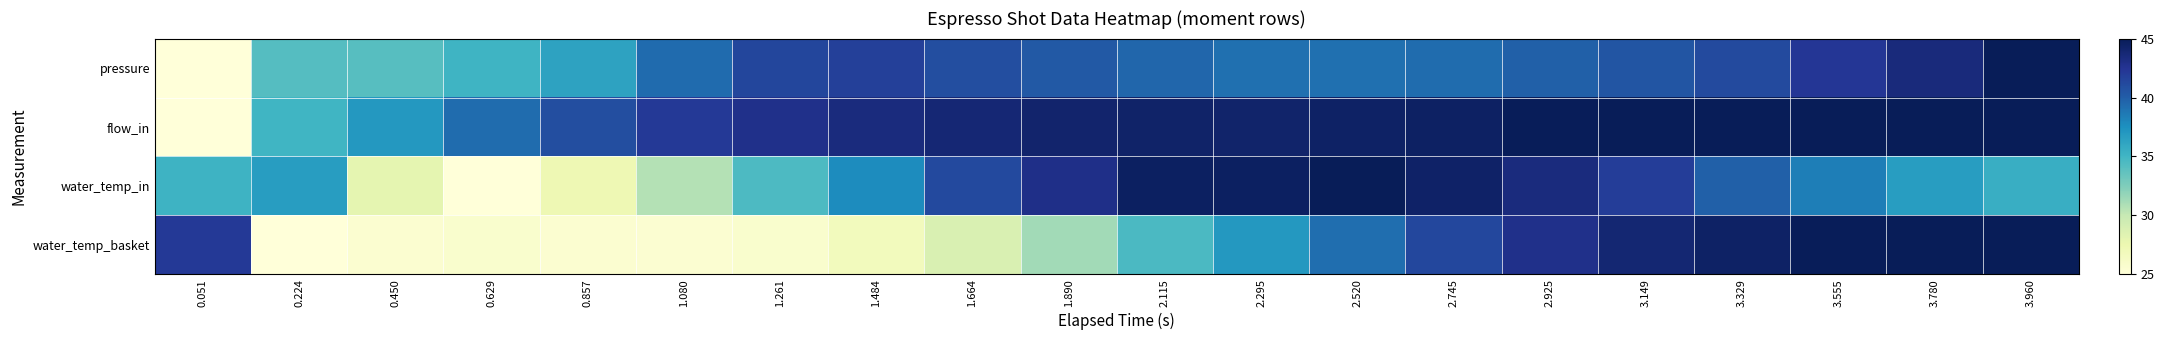

At how many categories does at least one series exceed 31?

20